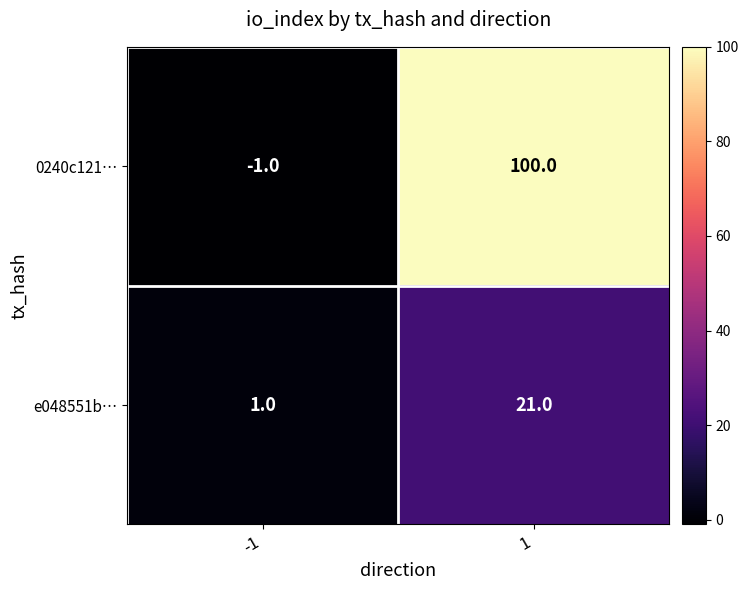

The value of e048551b… at 1 is 13. True or false?

False